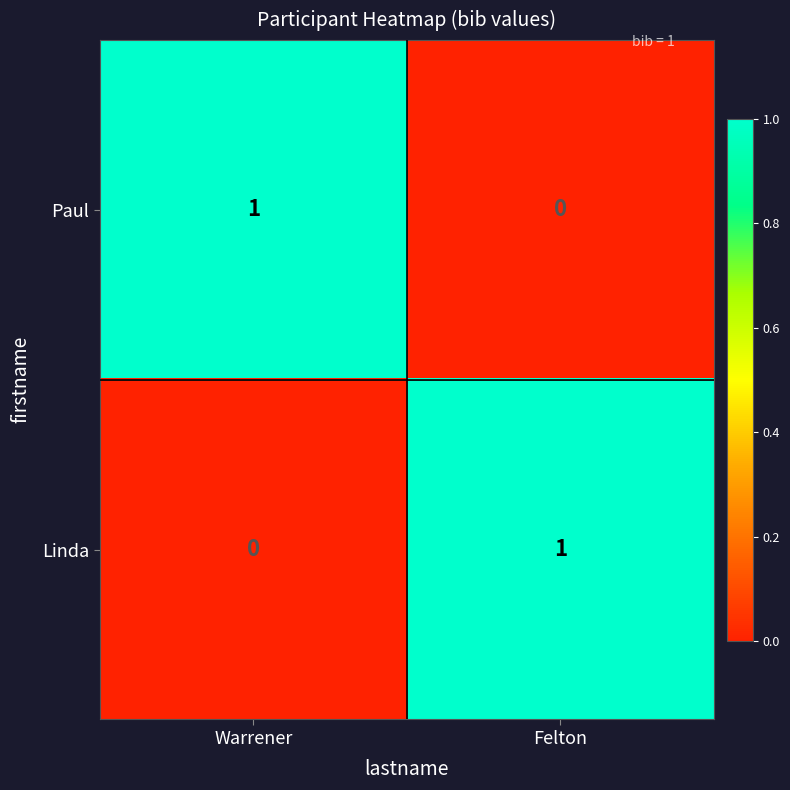

The Linda series shows 1 at Felton. True or false?

True